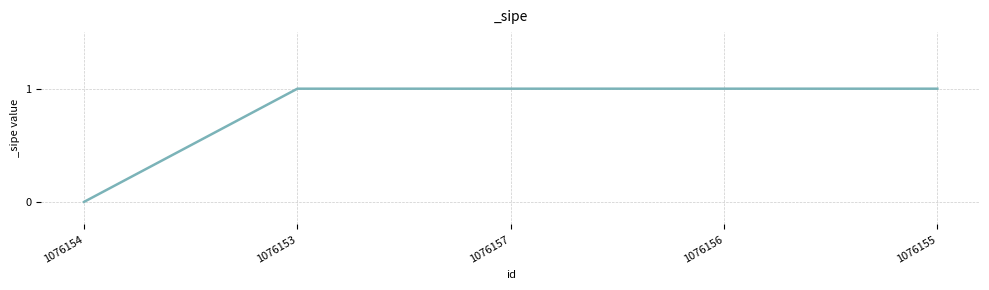

Reading right to left, transcribe all the data shown in this chart.

1076155=1	1076156=1	1076157=1	1076153=1	1076154=0